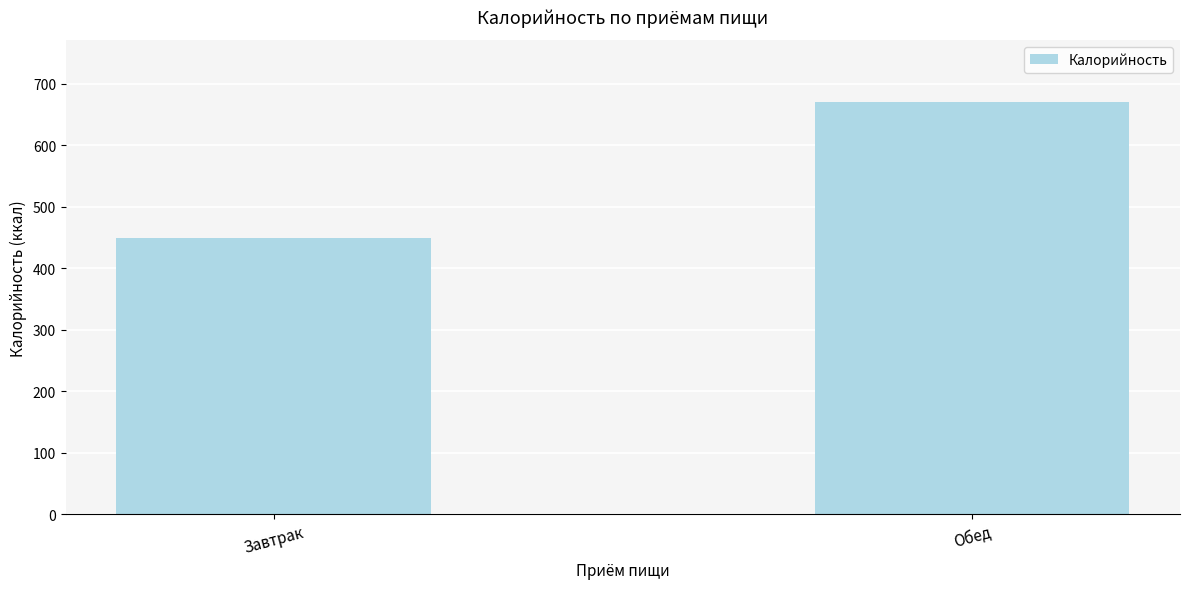

What is the ratio of the value at Завтрак to the value at Обед?

0.7